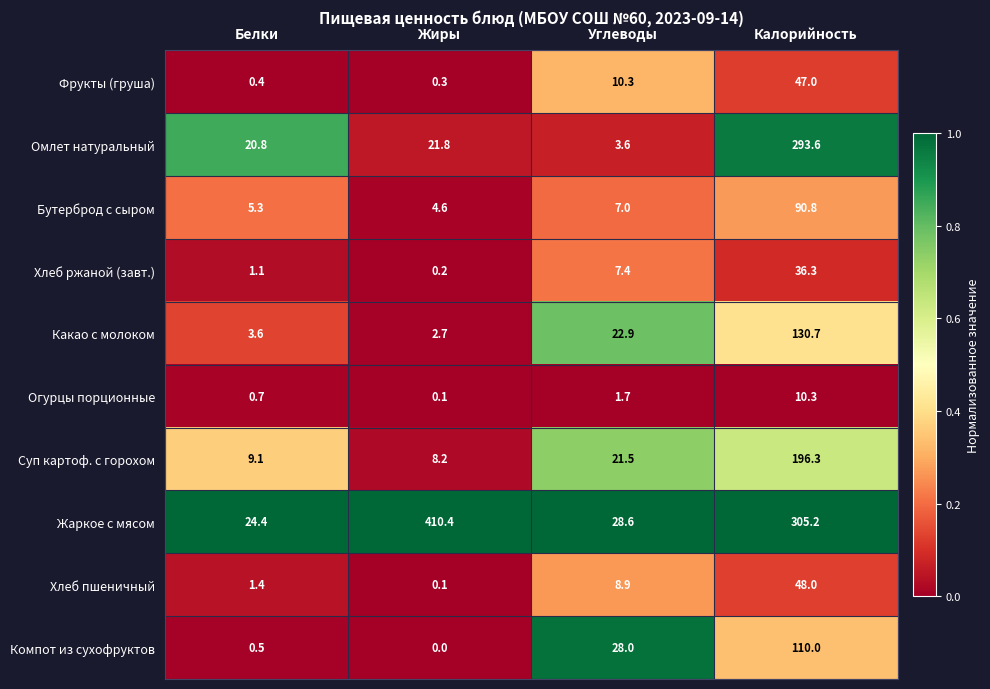

Rank the categories by Фрукты (груша) value from highest to lowest.

Калорийность, Углеводы, Белки, Жиры